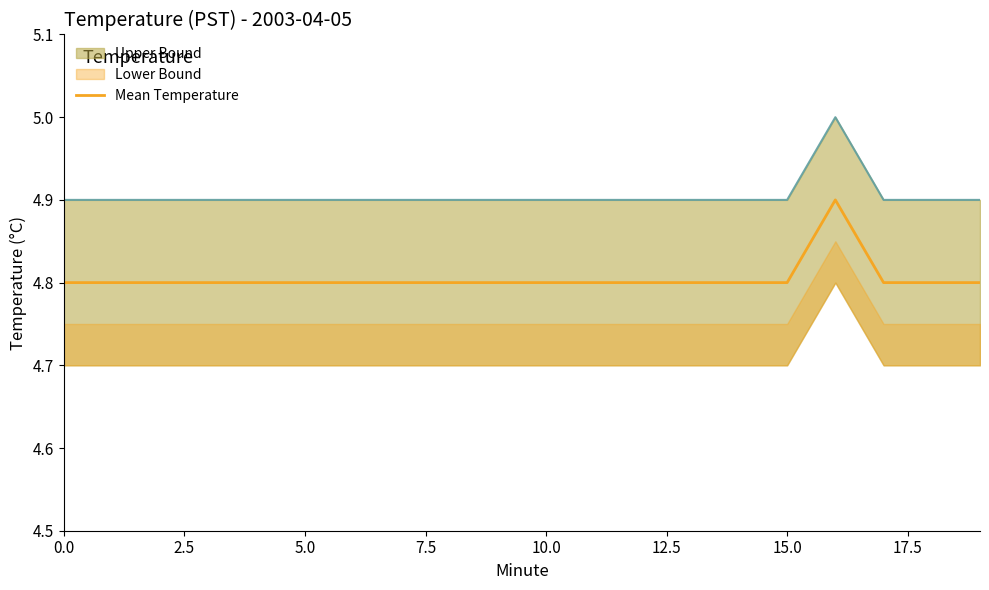

Reading right to left, transcribe all the data shown in this chart.

4.8	4.8	4.8	4.9	4.8	4.8	4.8	4.8	4.8	4.8	4.8	4.8	4.8	4.8	4.8	4.8	4.8	4.8	4.8	4.8